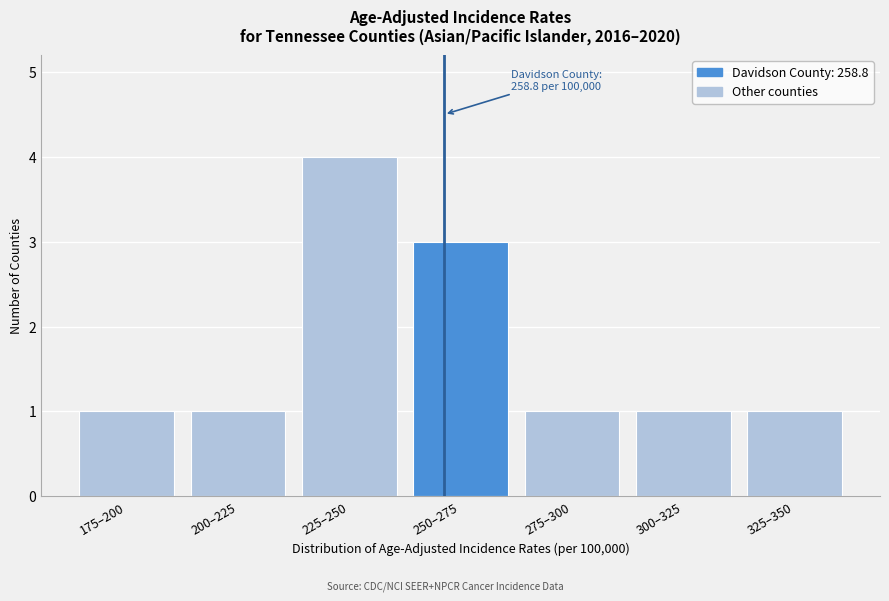

Reading left to right, transcribe all the data shown in this chart.

175–200=1	200–225=1	225–250=4	250–275=3	275–300=1	300–325=1	325–350=1